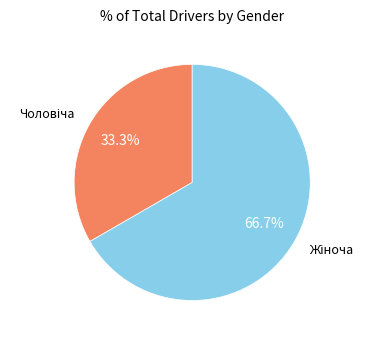

How many slices are in this pie chart?

2